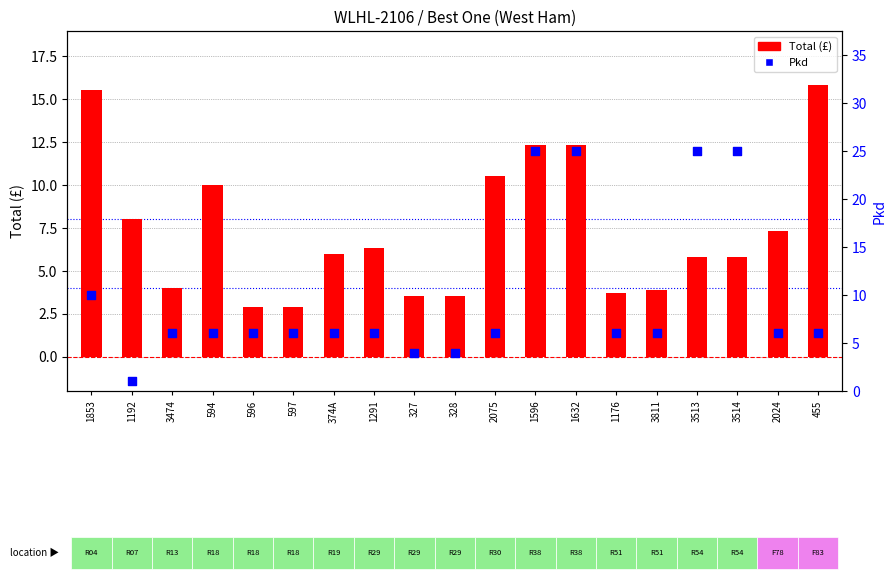

Which series has the widest spread of Y values?

Pkd